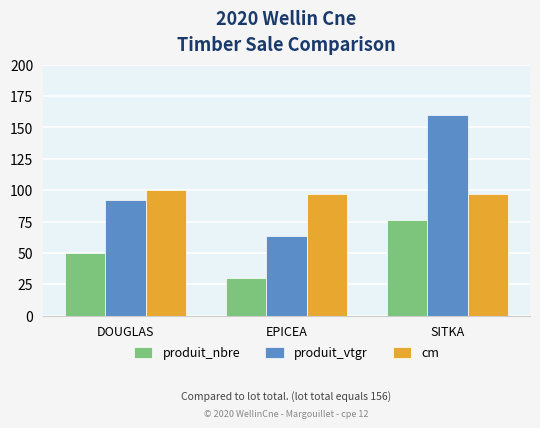

How many bars are there in each group?

3